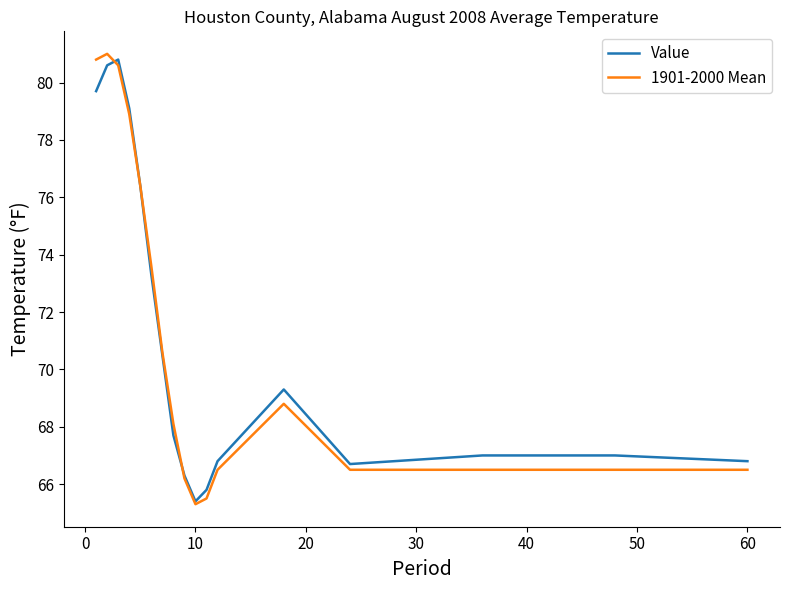

What is the lowest value of the 1901-2000 Mean series?

65.3